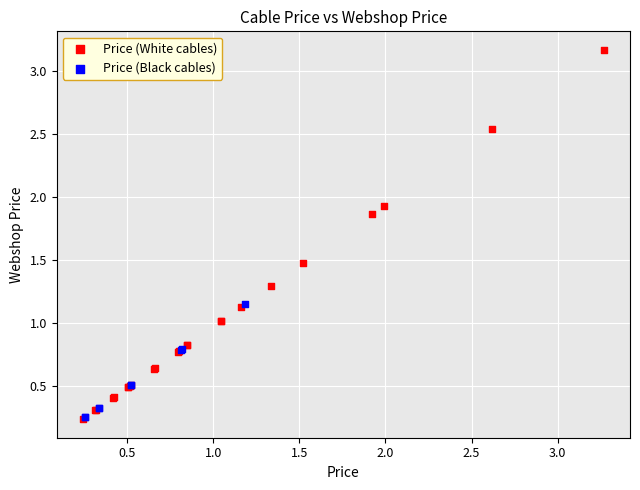

Which series contains the highest Y value?

Price (White cables)